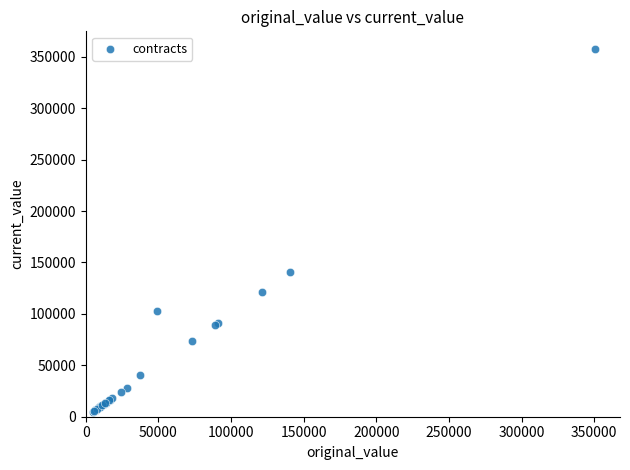

What Y value in the scatter plot is closest to 181052?

140384.0